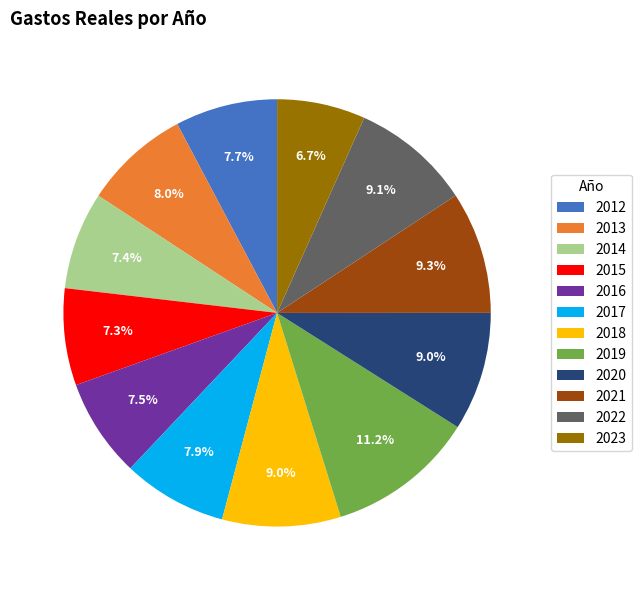

Is it true that 2022 is 9% of the pie?

True